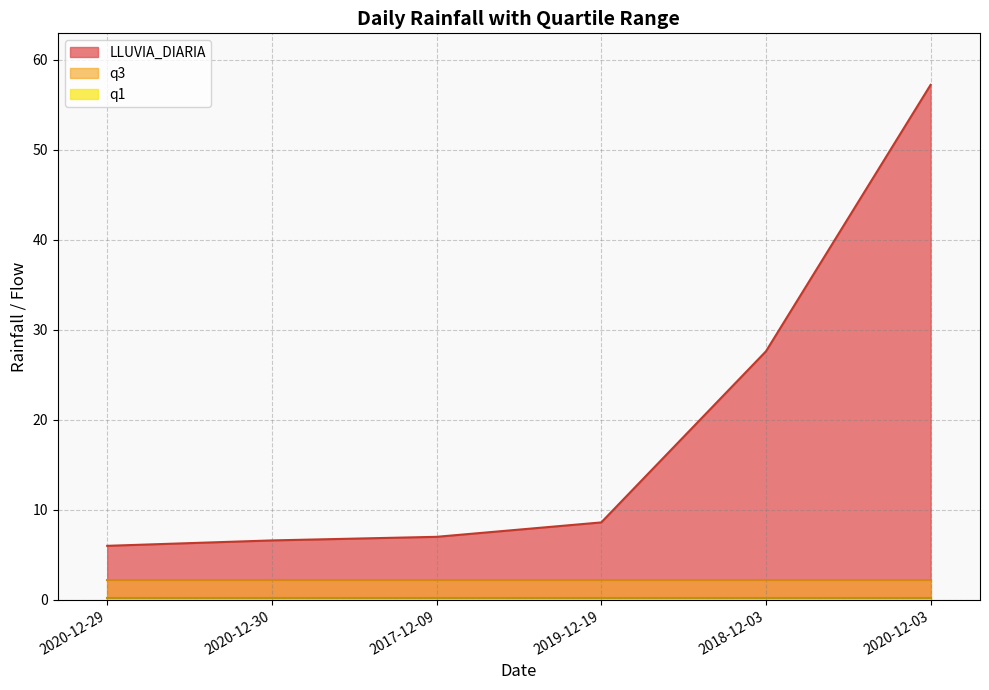

True or false: q3 has more than 0 interior local peaks.

False